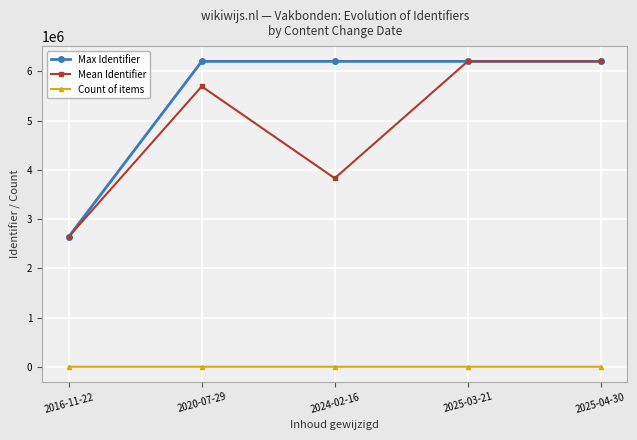

True or false: Max Identifier and Count of items intersect in this chart.

False